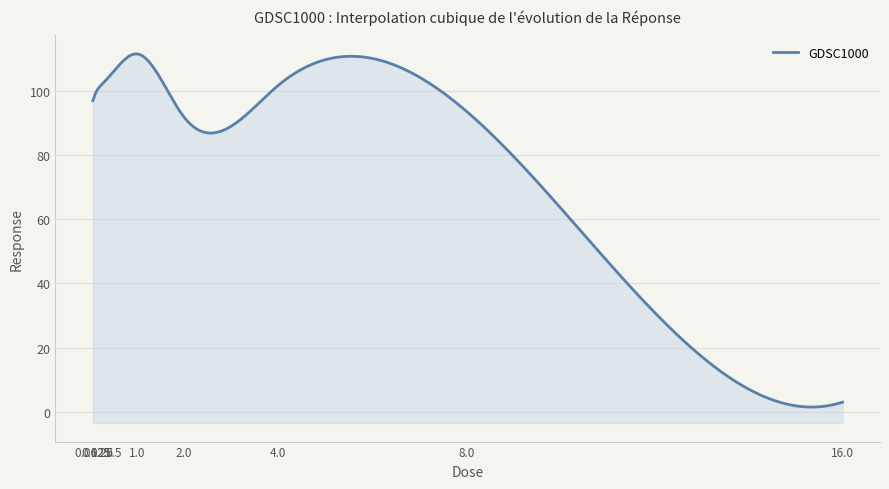

At which category does the chart reach its minimum across all series?

16.0